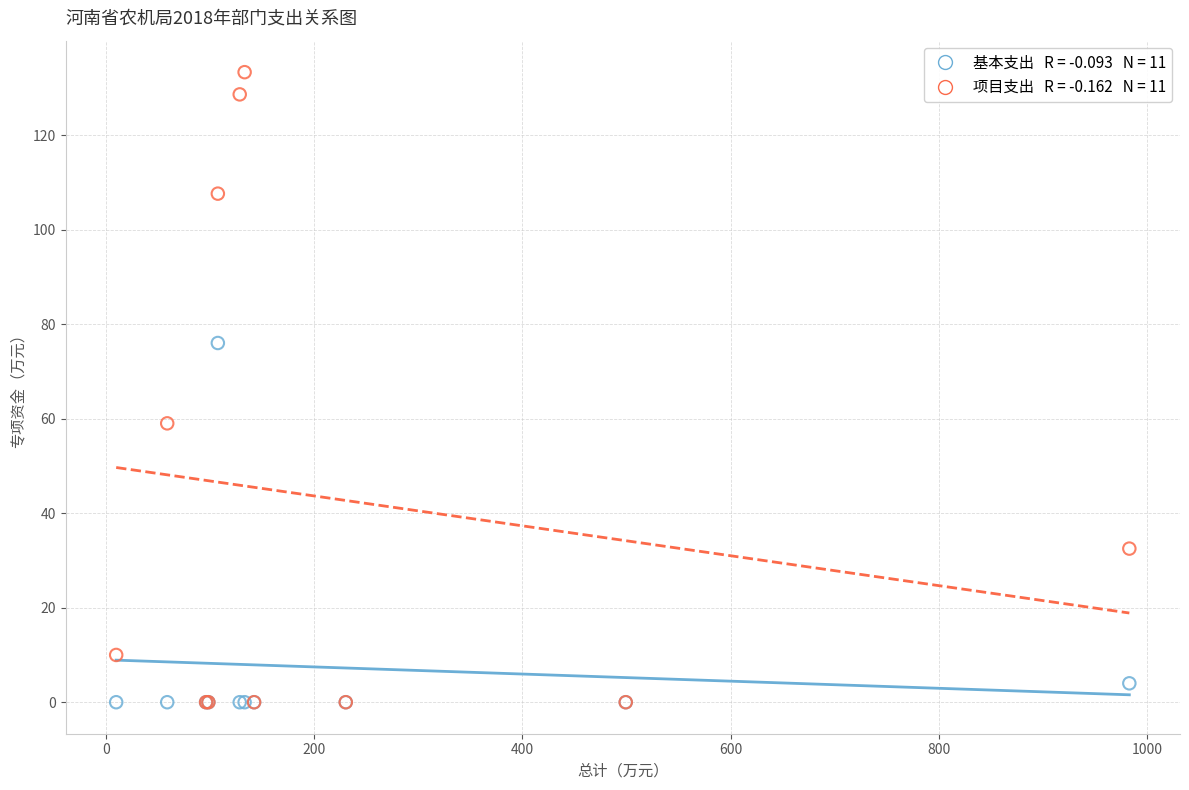

Across all series, what Y value is closest to 66?

59.0